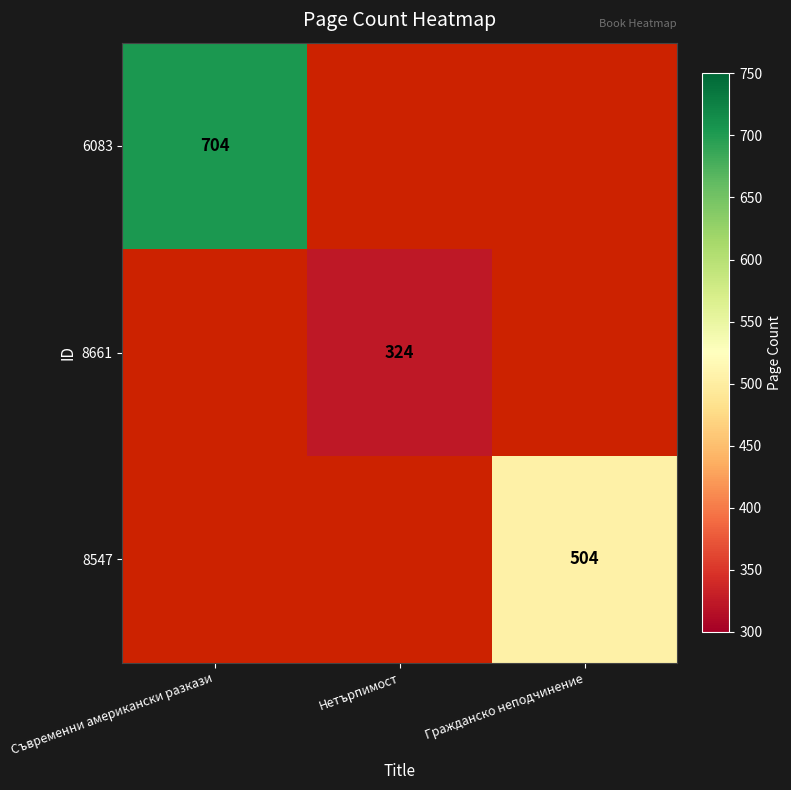

At how many categories does at least one series exceed 396?

2